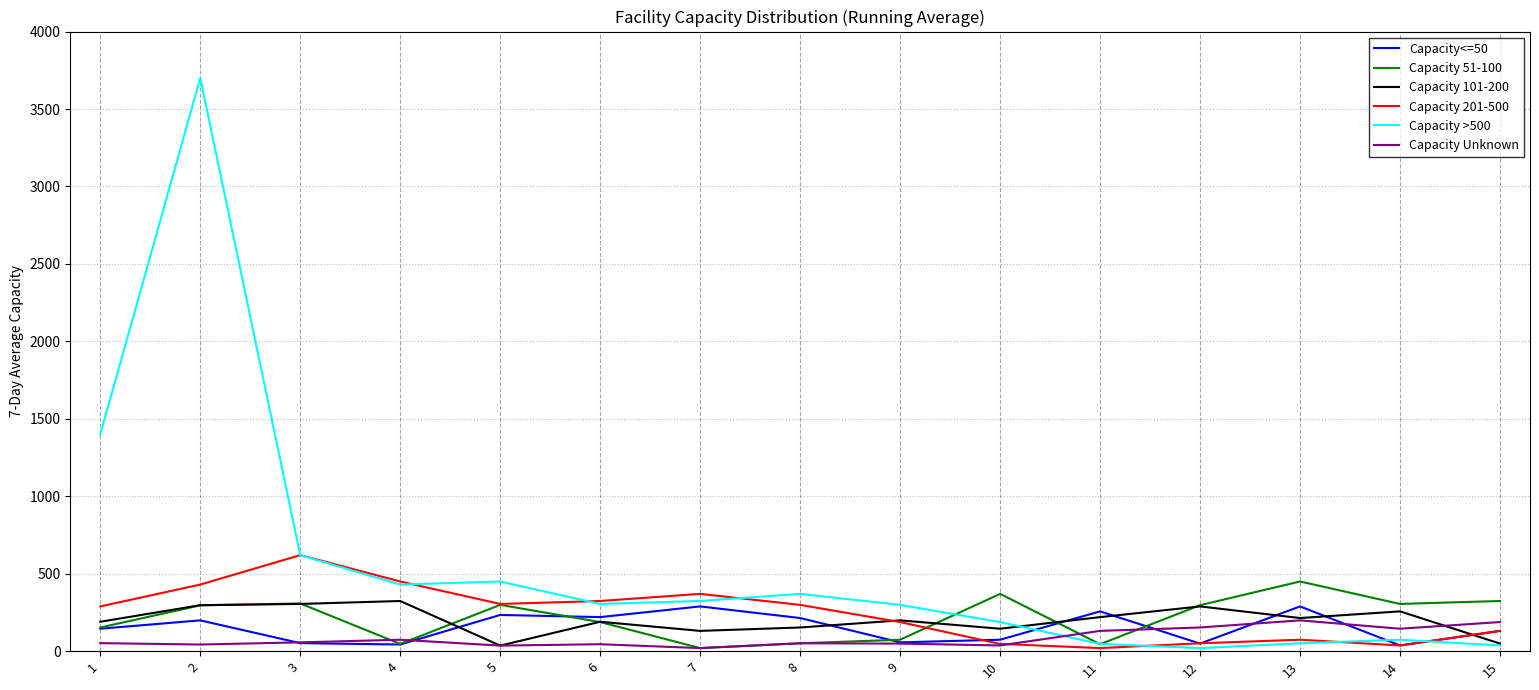

What is the maximum value shown in the chart?

3700